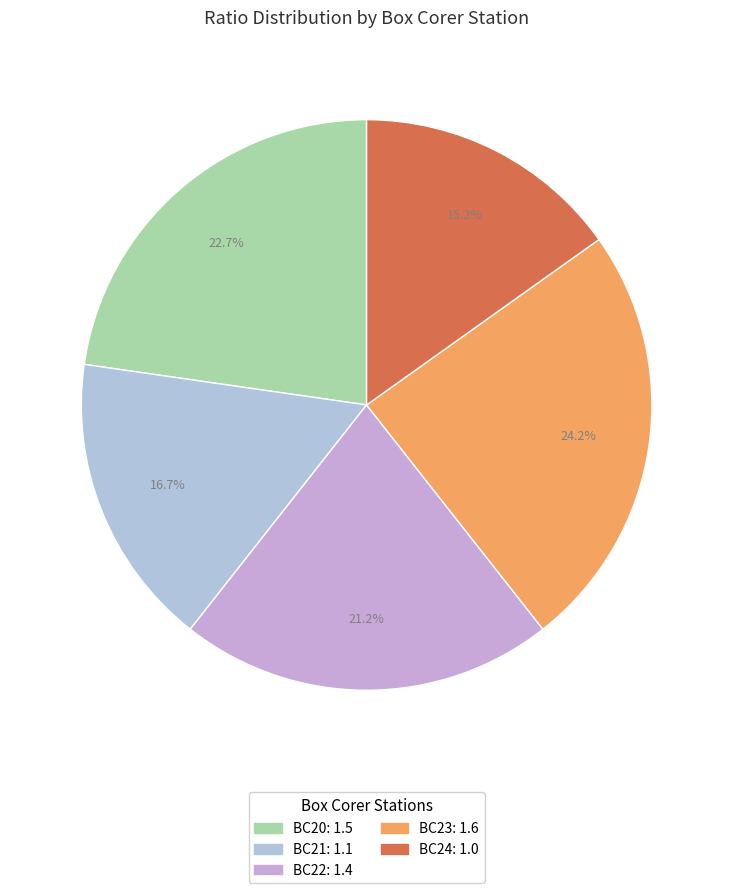

What is the ratio of the value at BC22 to the value at BC24?

1.4